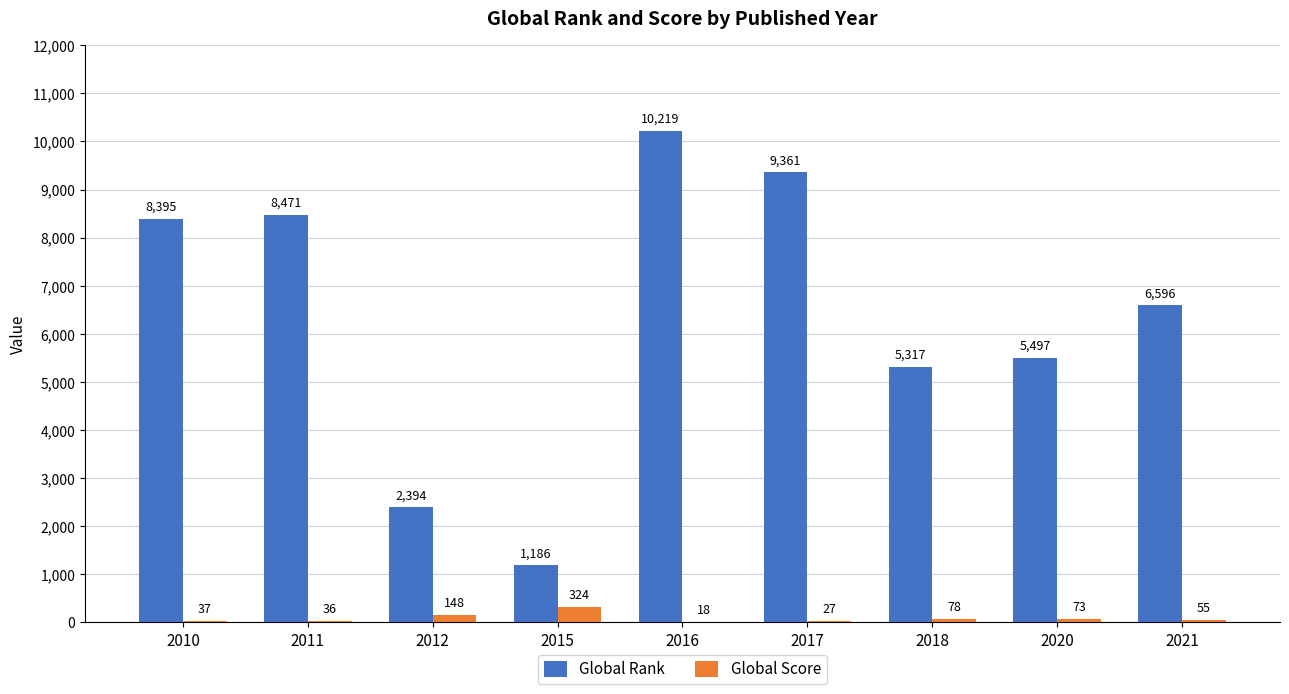

The value of Global Score at 2011 is 36. True or false?

True